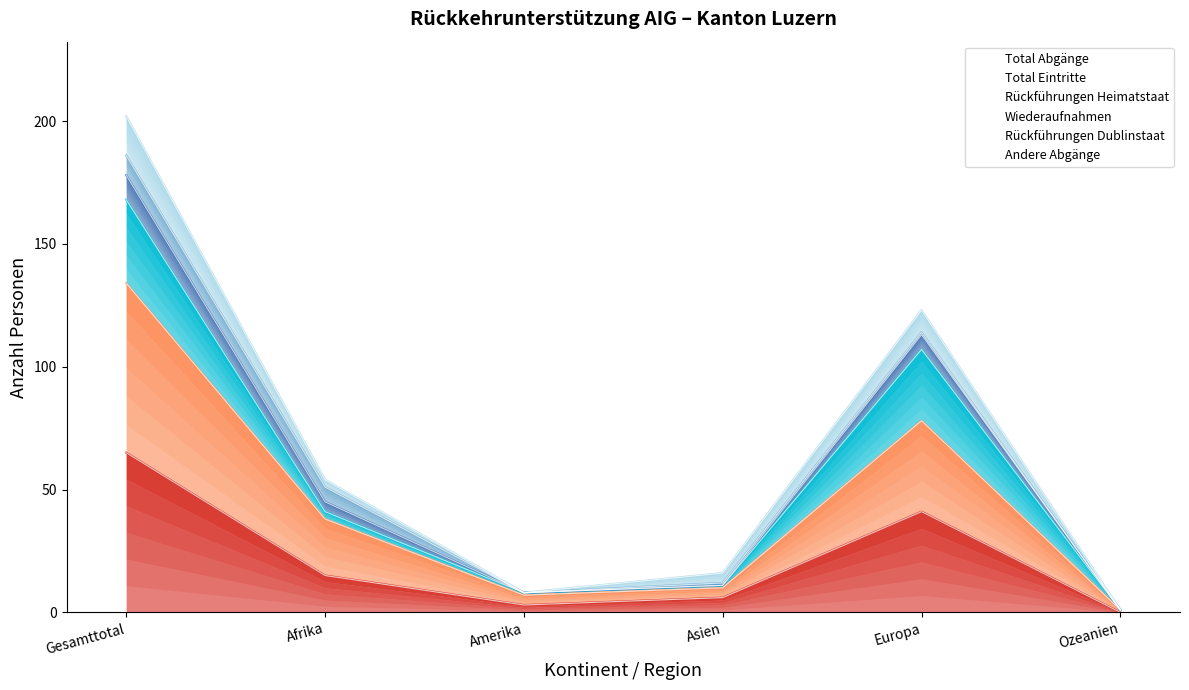

How many values in the Total Abgänge series are below 15?

3